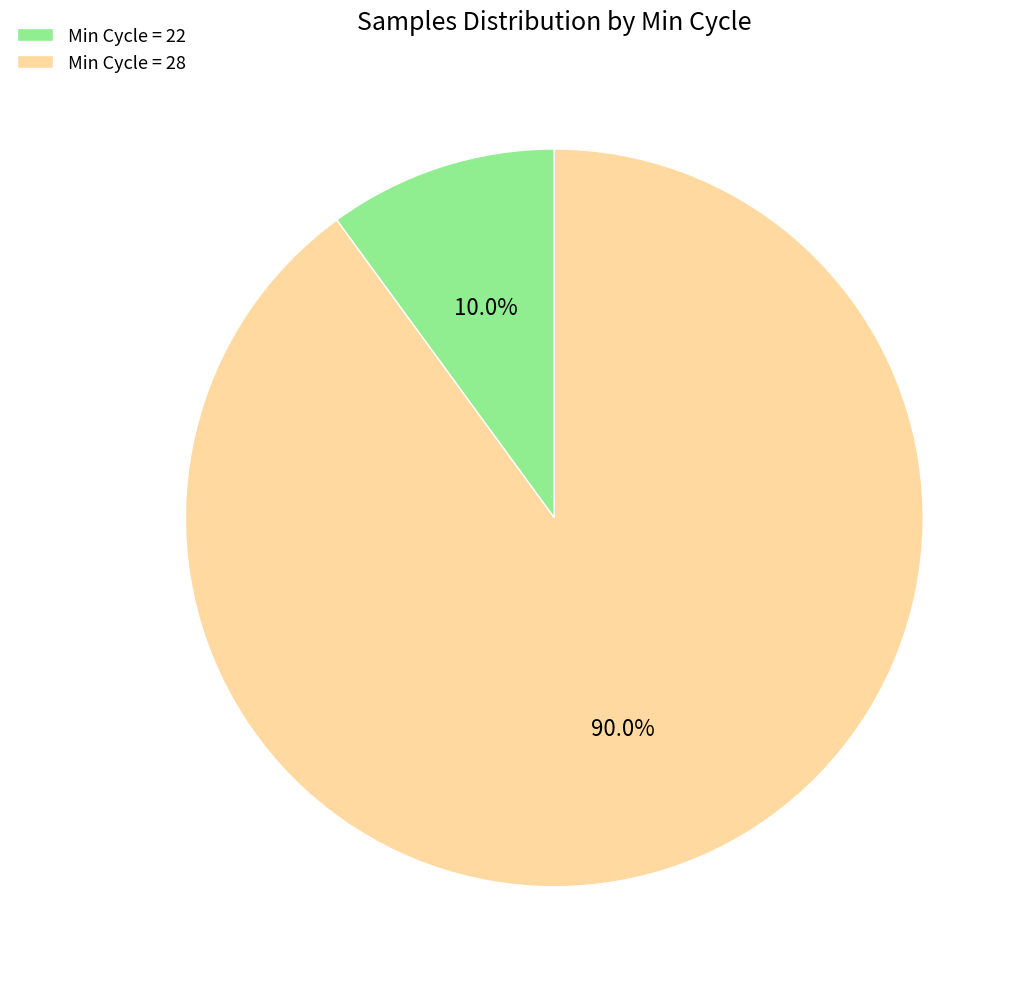

Rank the categories by value from highest to lowest.

Min Cycle = 28, Min Cycle = 22